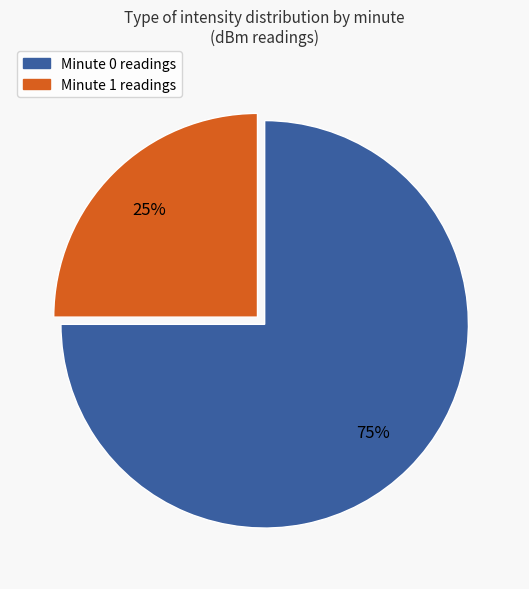

Is there any slice that represents more than half of the pie?

Yes